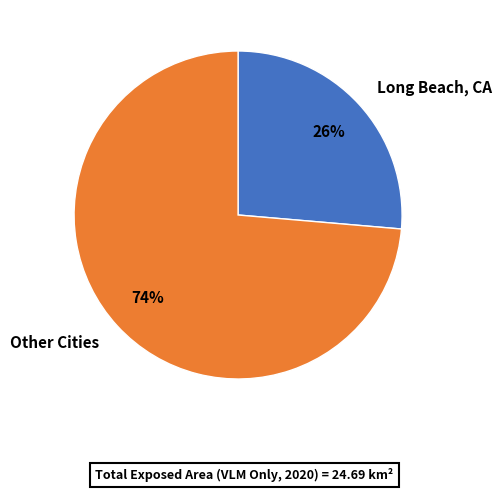

True or false: Other Cities accounts for 86% of the total.

False